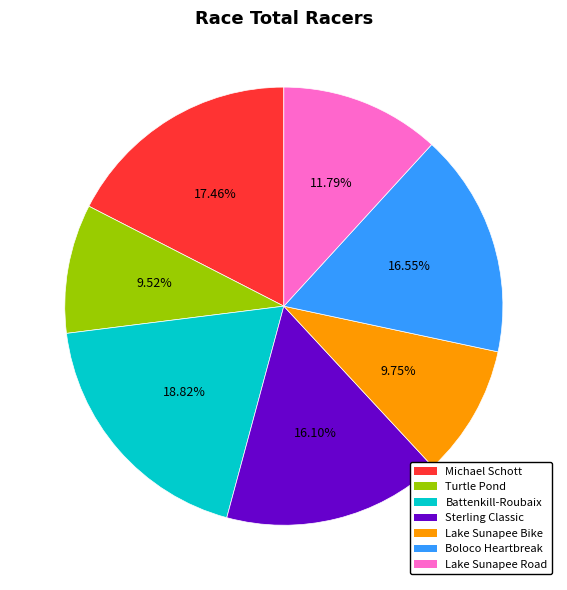

Is there any slice that represents more than half of the pie?

No